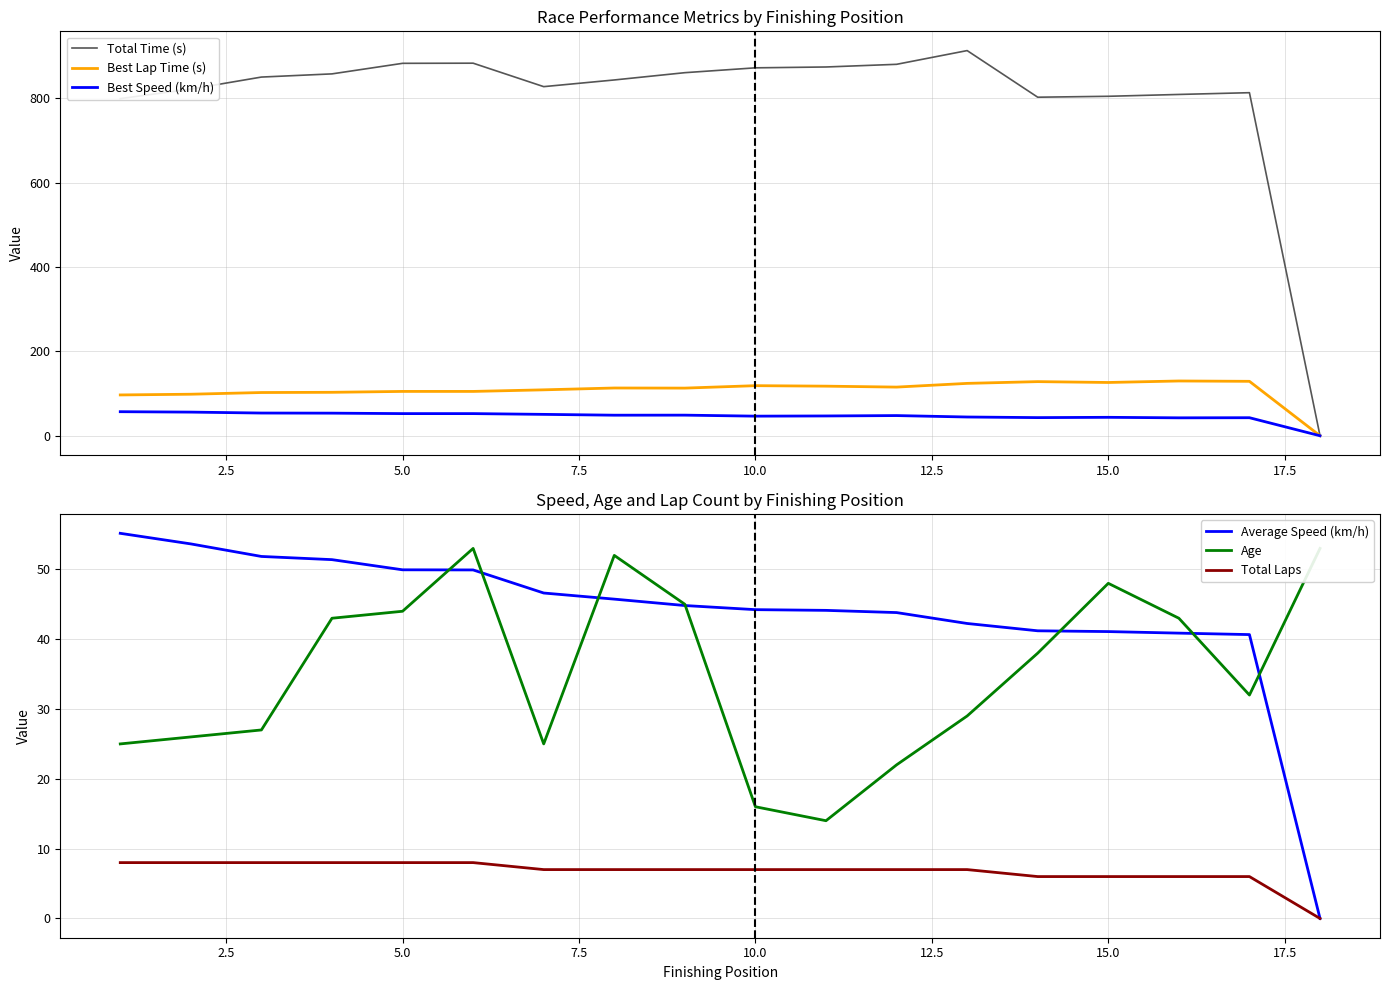

The value of Total Laps at 5.0 is 8.0. True or false?

True